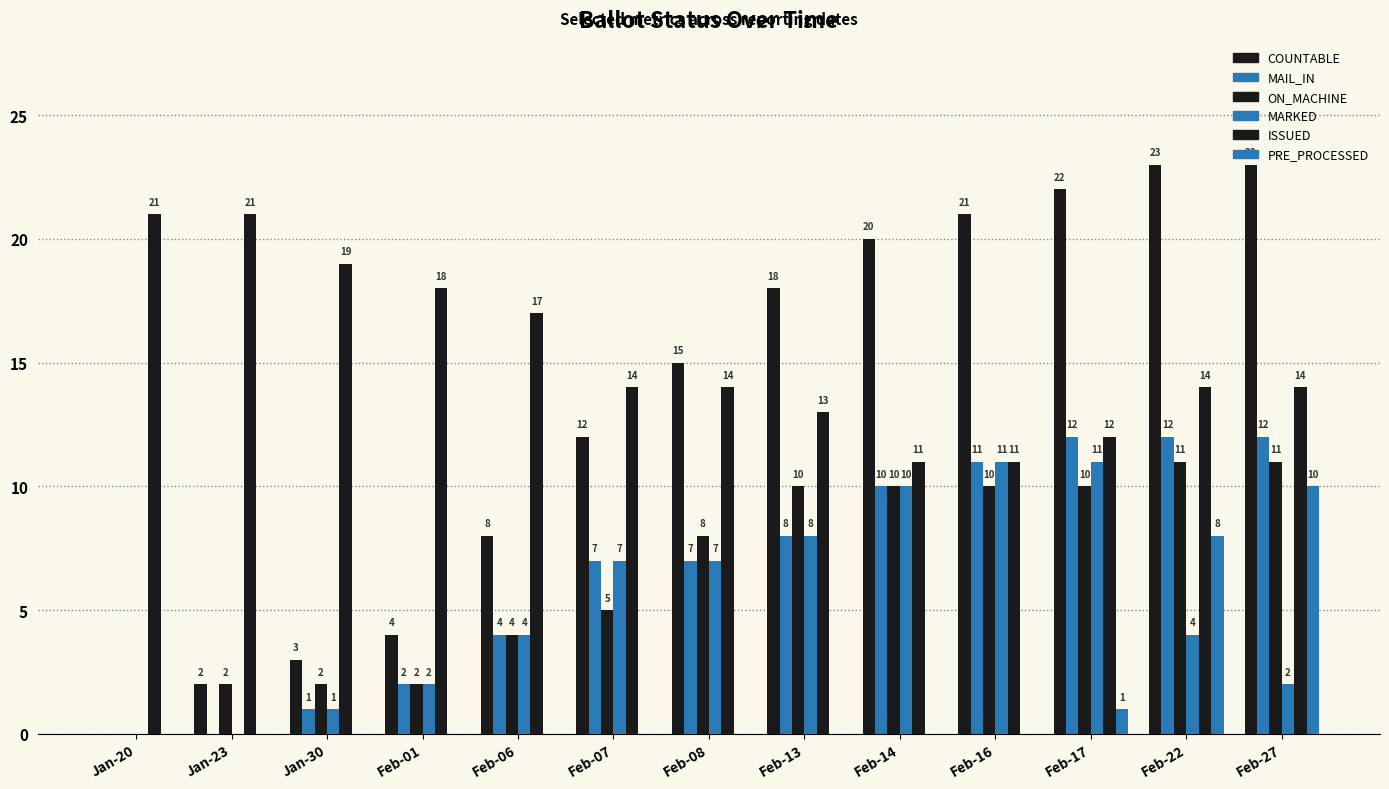

What is the value of the MAIL_IN bar at the 10th from the left?

11